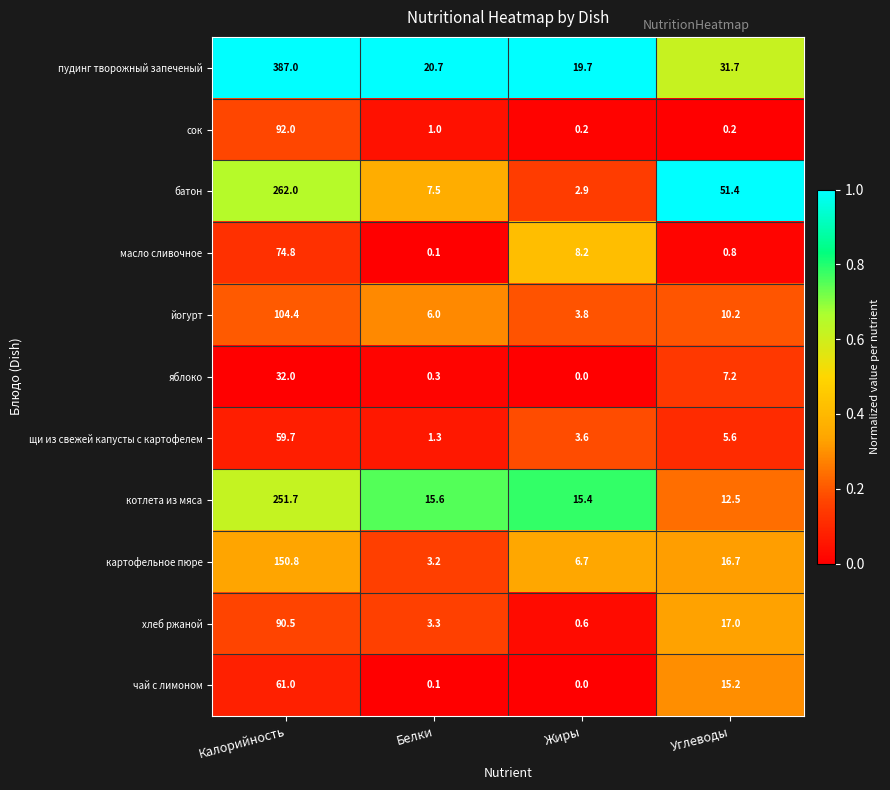

The value of масло сливочное at Жиры is 11.8. True or false?

False